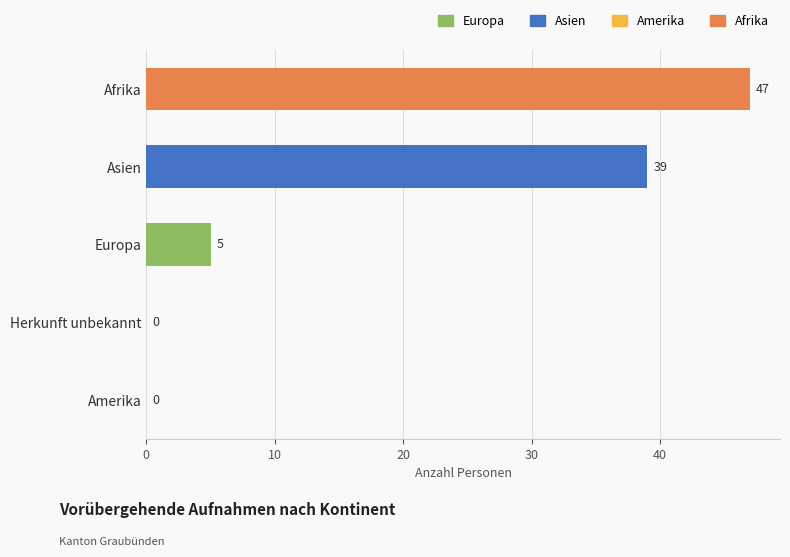

Reading top to bottom, what are all the values shown in this chart?

Afrika=47	Asien=39	Europa=5	Herkunft unbekannt=0	Amerika=0